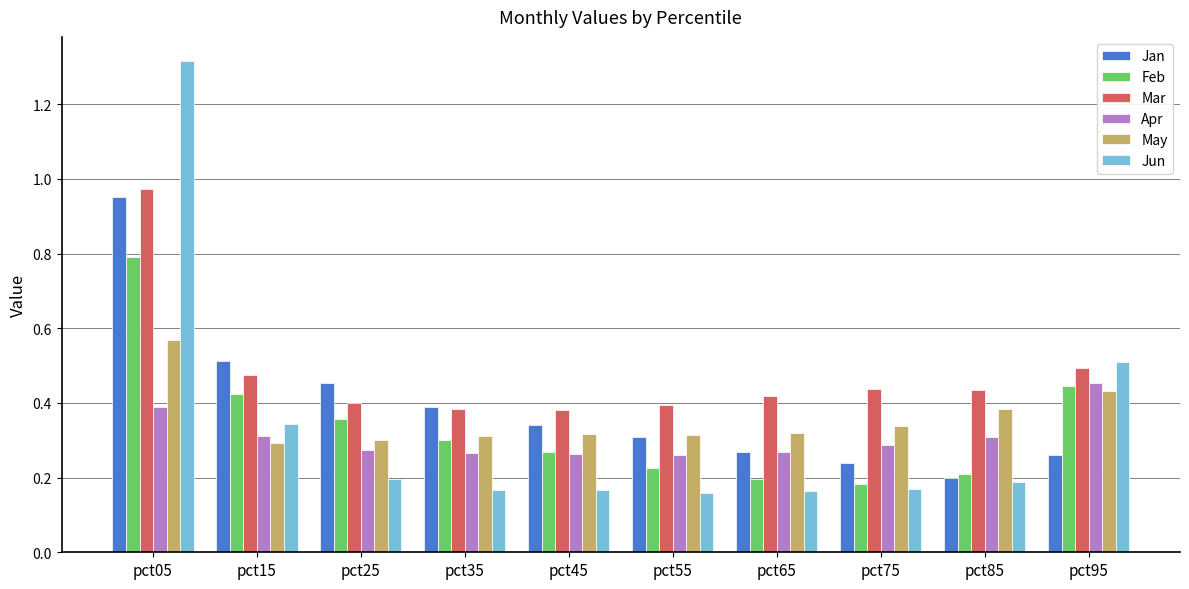

At which label does Mar reach its peak?

pct05